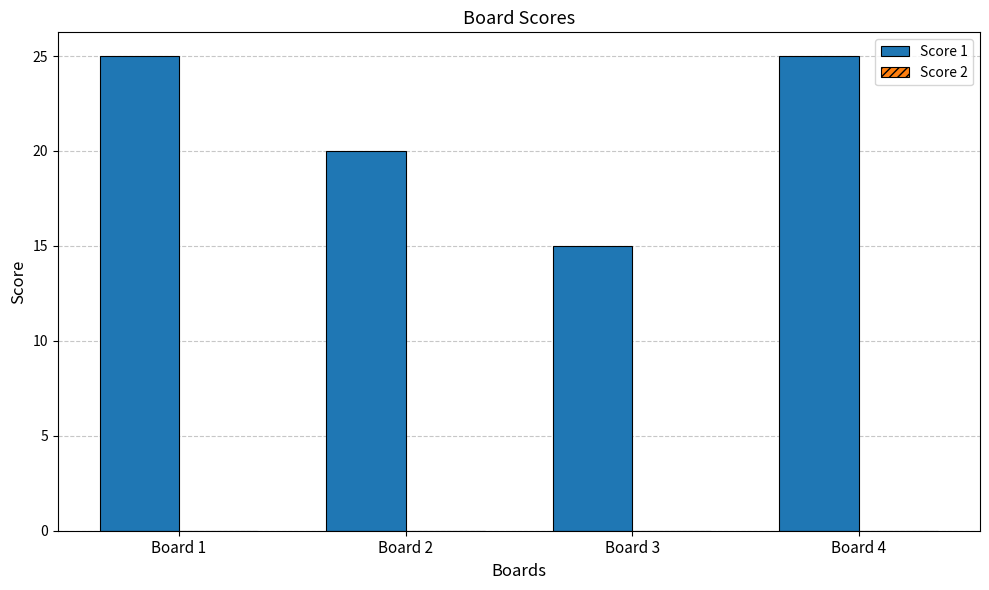

What is the ratio of the value at Board 1 to the value at Board 2?

1.2